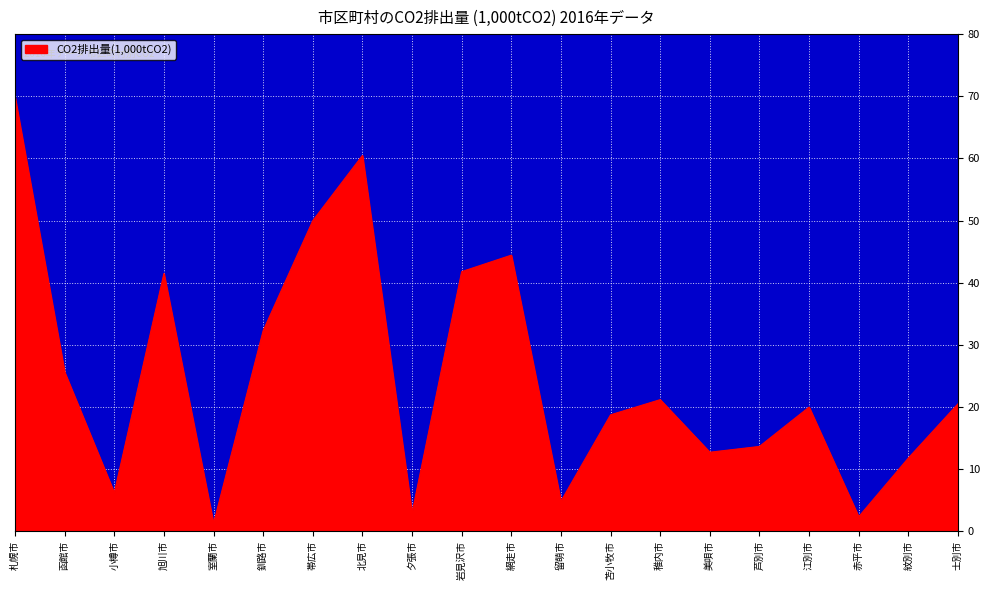

Which category has the lowest value across all series?

室蘭市